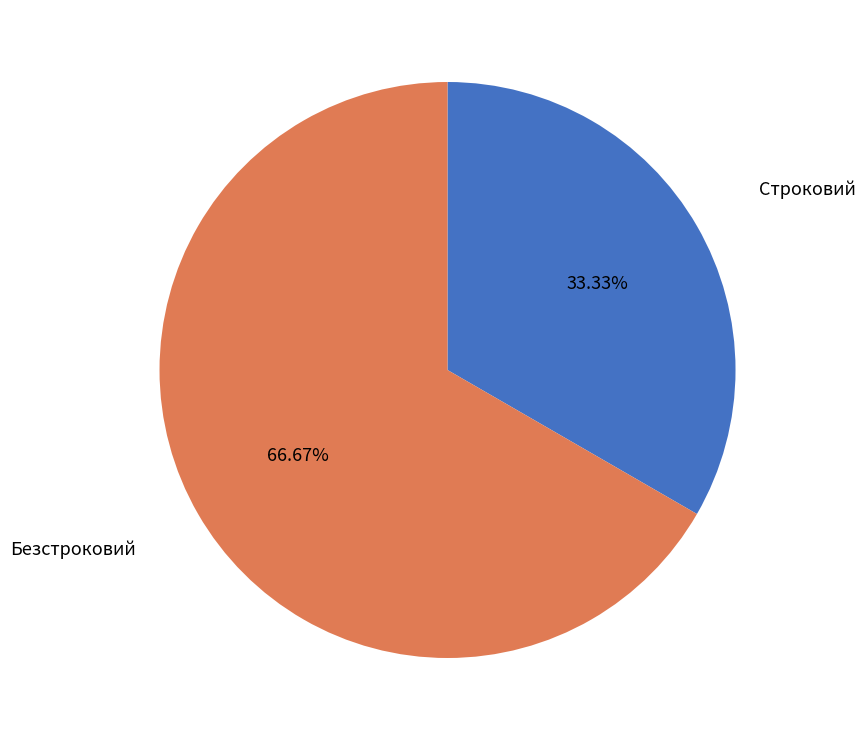

Is there any slice that represents more than half of the pie?

Yes